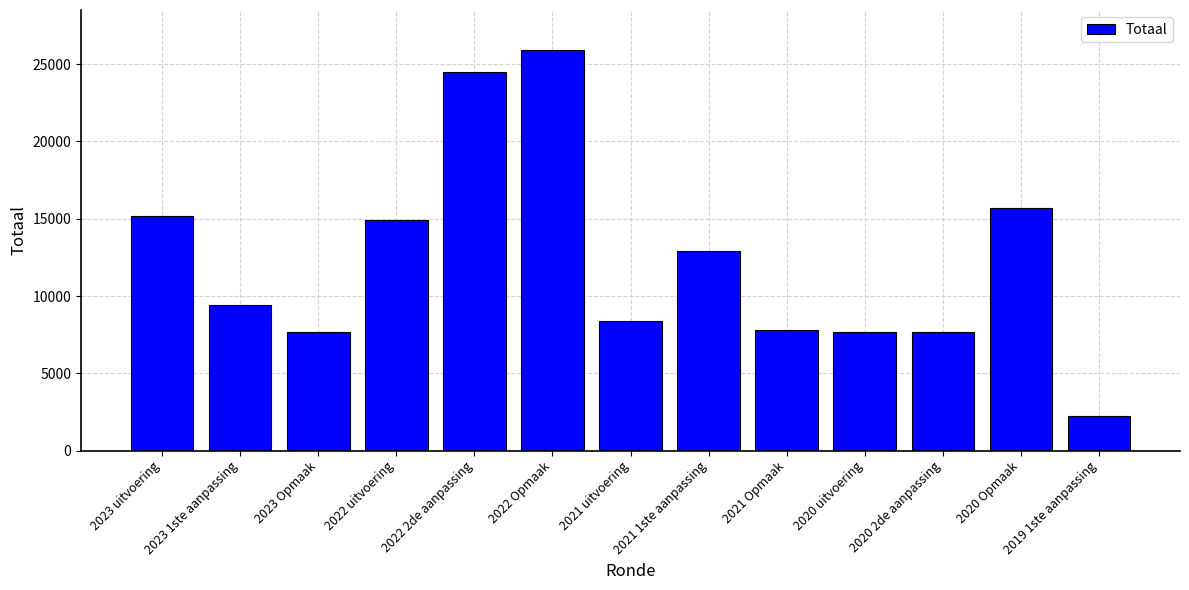

How many data points does each series have?

13